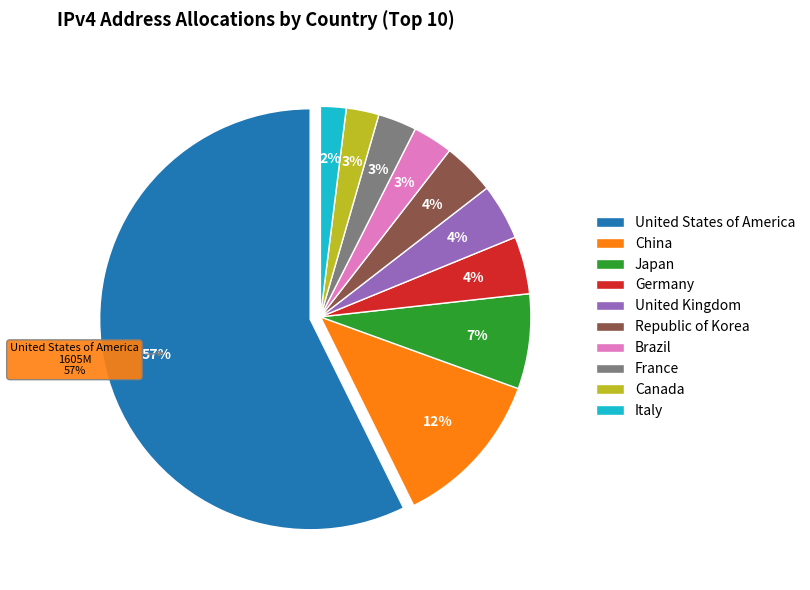

Which slice is the largest?

United States of America